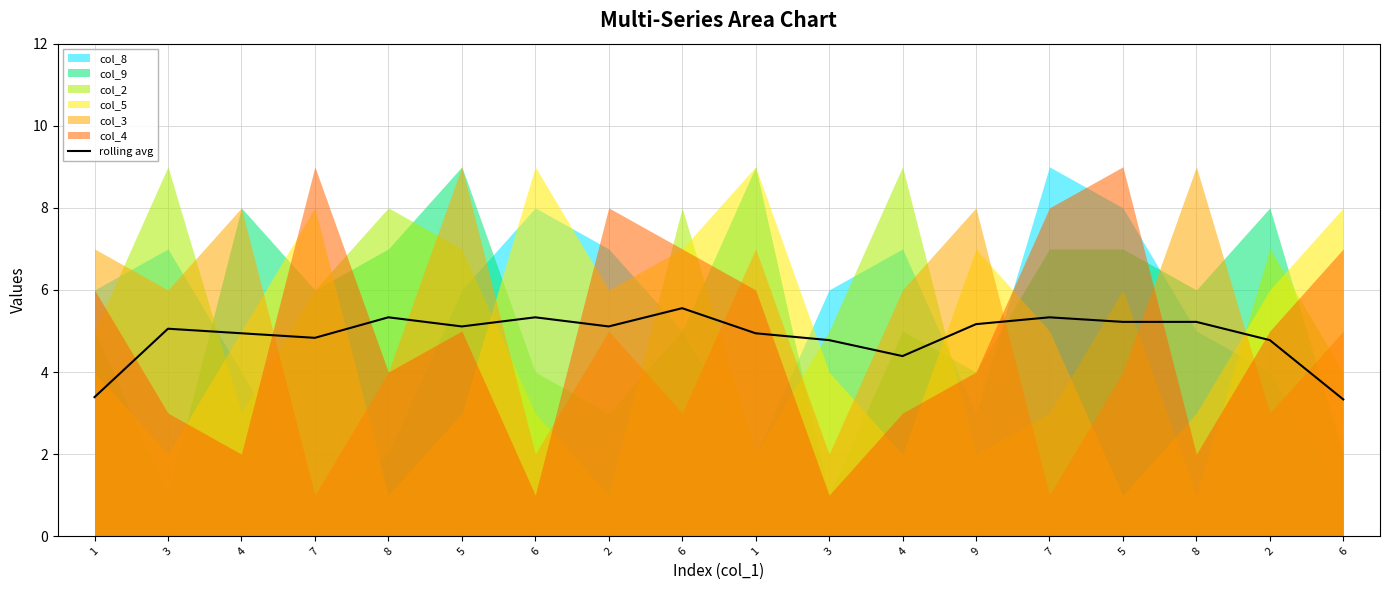

The chart shows a value of 8.8 at 8. True or false?

False